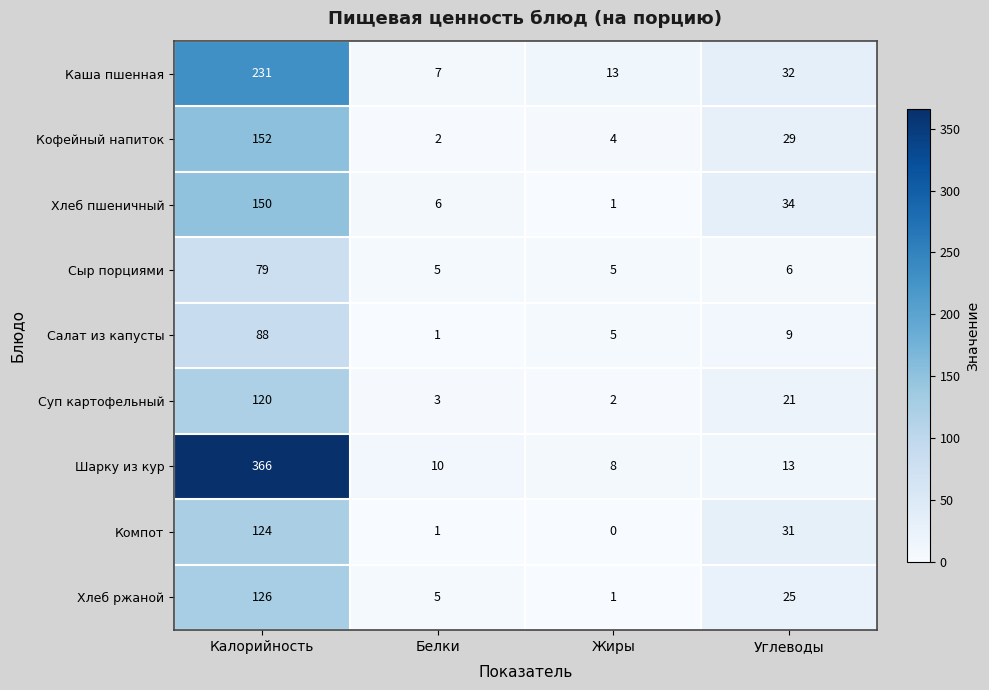

The Сыр порциями series shows 6 at Углеводы. True or false?

True